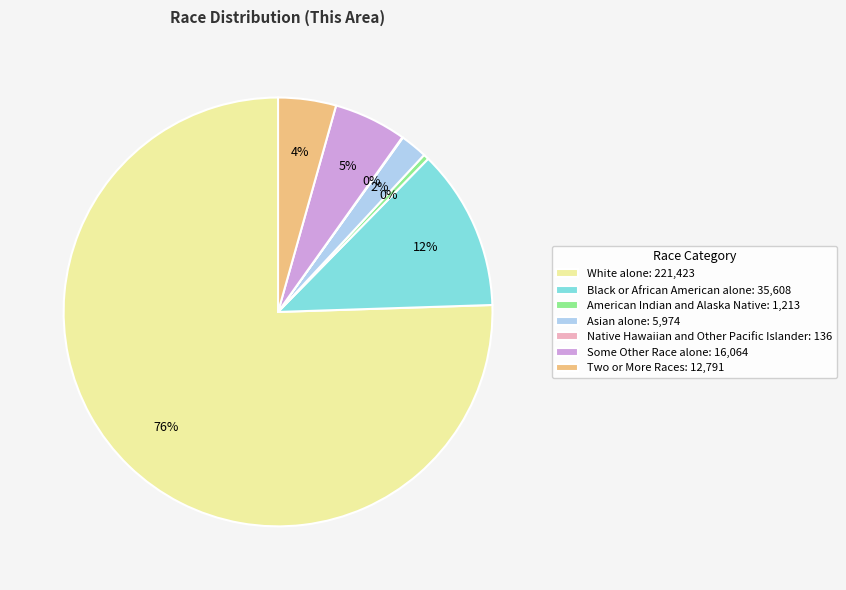

The Some Other Race alone: 16,064 slice represents 1% of the pie. True or false?

False